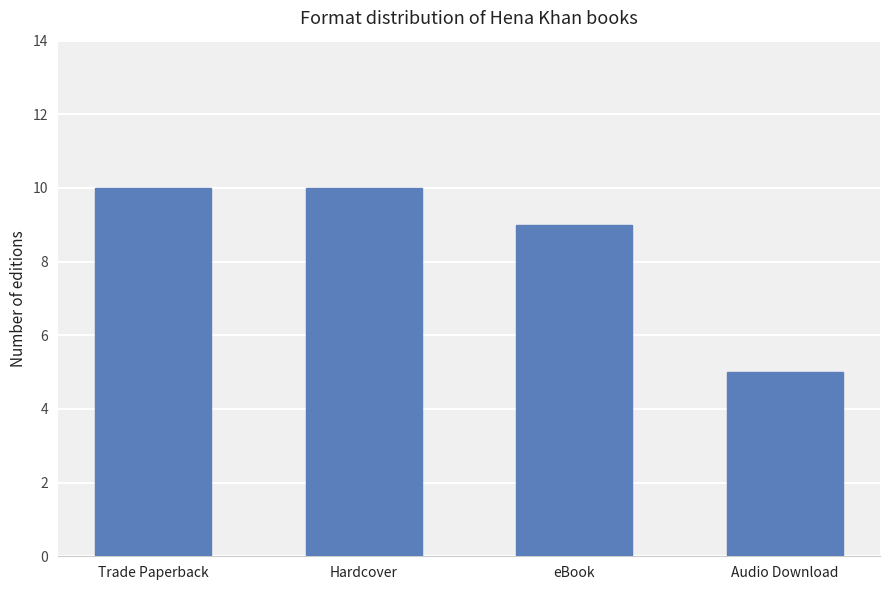

How many values are below 10?

2